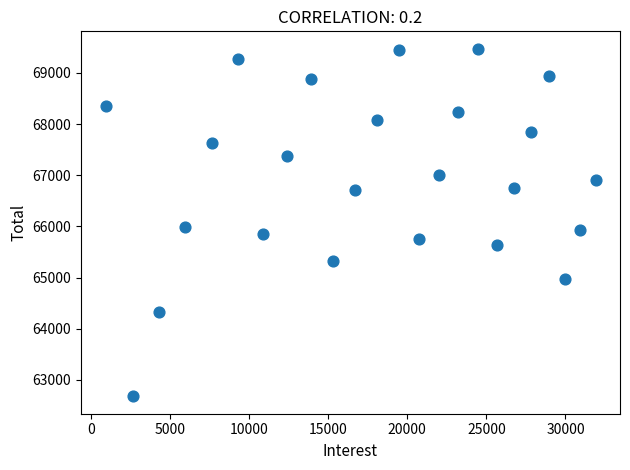

What is the range of X values (max minus min)?

30971